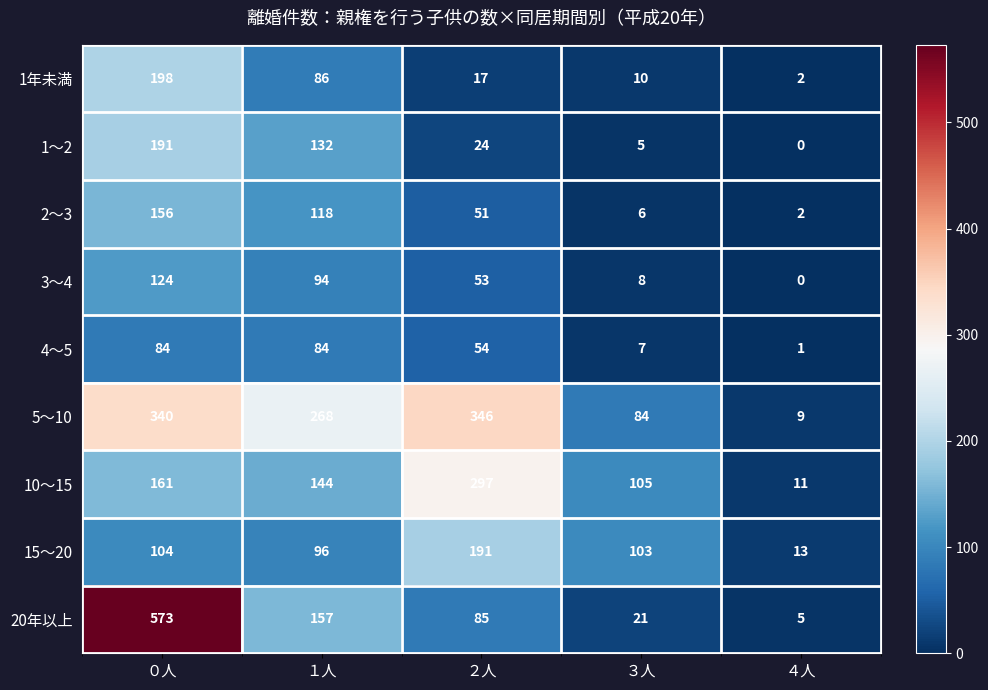

True or false: 1～2 has a value of 177 at １人.

False